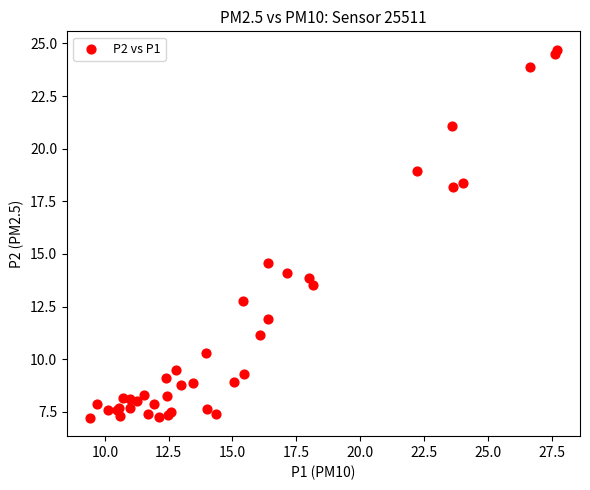

What Y value in the scatter plot is closest to 15?

14.6